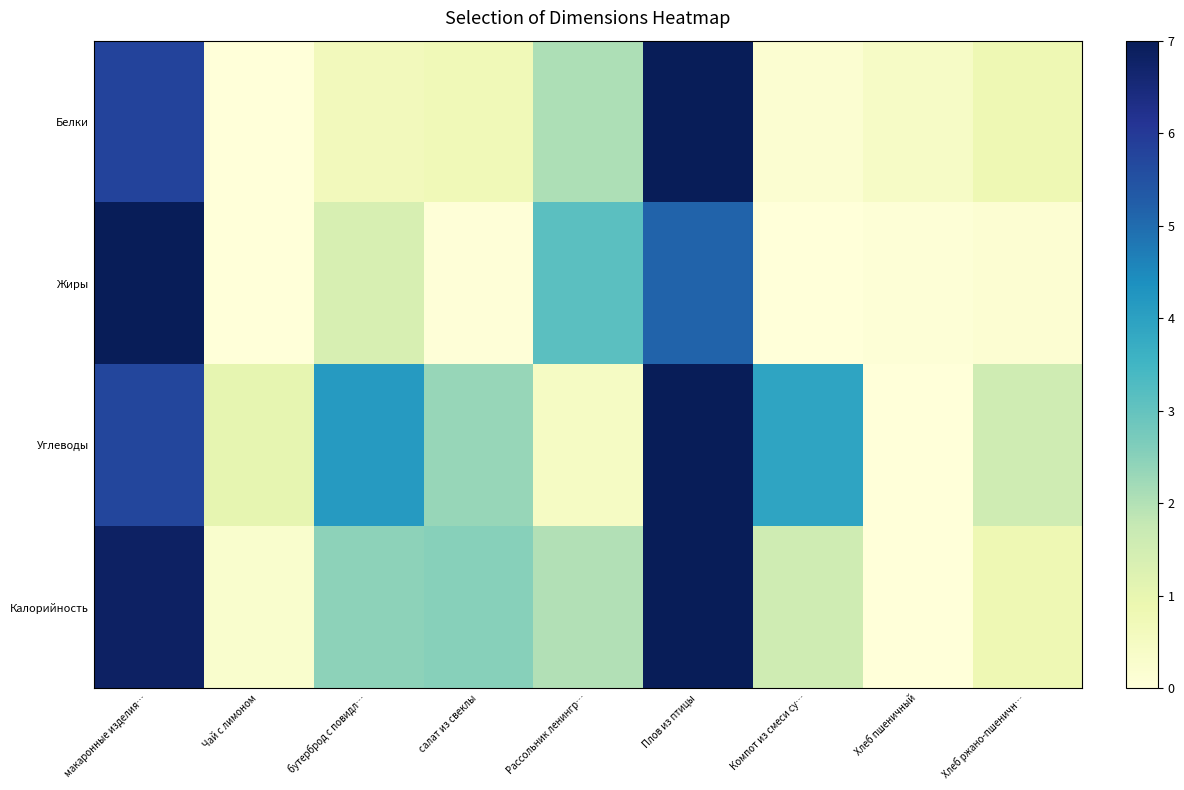

Reading left to right, transcribe all the data shown in this chart.

Белки: макаронные изделия…=5.8	Чай с лимоном=0.0	бутерброд с повидл…=0.7	салат из свеклы=0.7	Рассольник ленингр…=2.1	Плов из птицы=7.0	Компот из смеси су…=0.2	Хлеб пшеничный=0.4	Хлеб ржано-пшеничн…=0.8
Жиры: макаронные изделия…=7.0	Чай с лимоном=0.0	бутерброд с повидл…=1.4	салат из свеклы=0.0	Рассольник ленингр…=3.1	Плов из птицы=5.2	Компот из смеси су…=0.0	Хлеб пшеничный=0.1	Хлеб ржано-пшеничн…=0.1
Углеводы: макаронные изделия…=5.7	Чай с лимоном=1.0	бутерброд с повидл…=4.2	салат из свеклы=2.3	Рассольник ленингр…=0.4	Плов из птицы=7.0	Компот из смеси су…=3.9	Хлеб пшеничный=0.0	Хлеб ржано-пшеничн…=1.6
Калорийность: макаронные изделия…=6.8	Чай с лимоном=0.3	бутерброд с повидл…=2.4	салат из свеклы=2.5	Рассольник ленингр…=2.0	Плов из птицы=7.0	Компот из смеси су…=1.6	Хлеб пшеничный=0.0	Хлеб ржано-пшеничн…=0.8